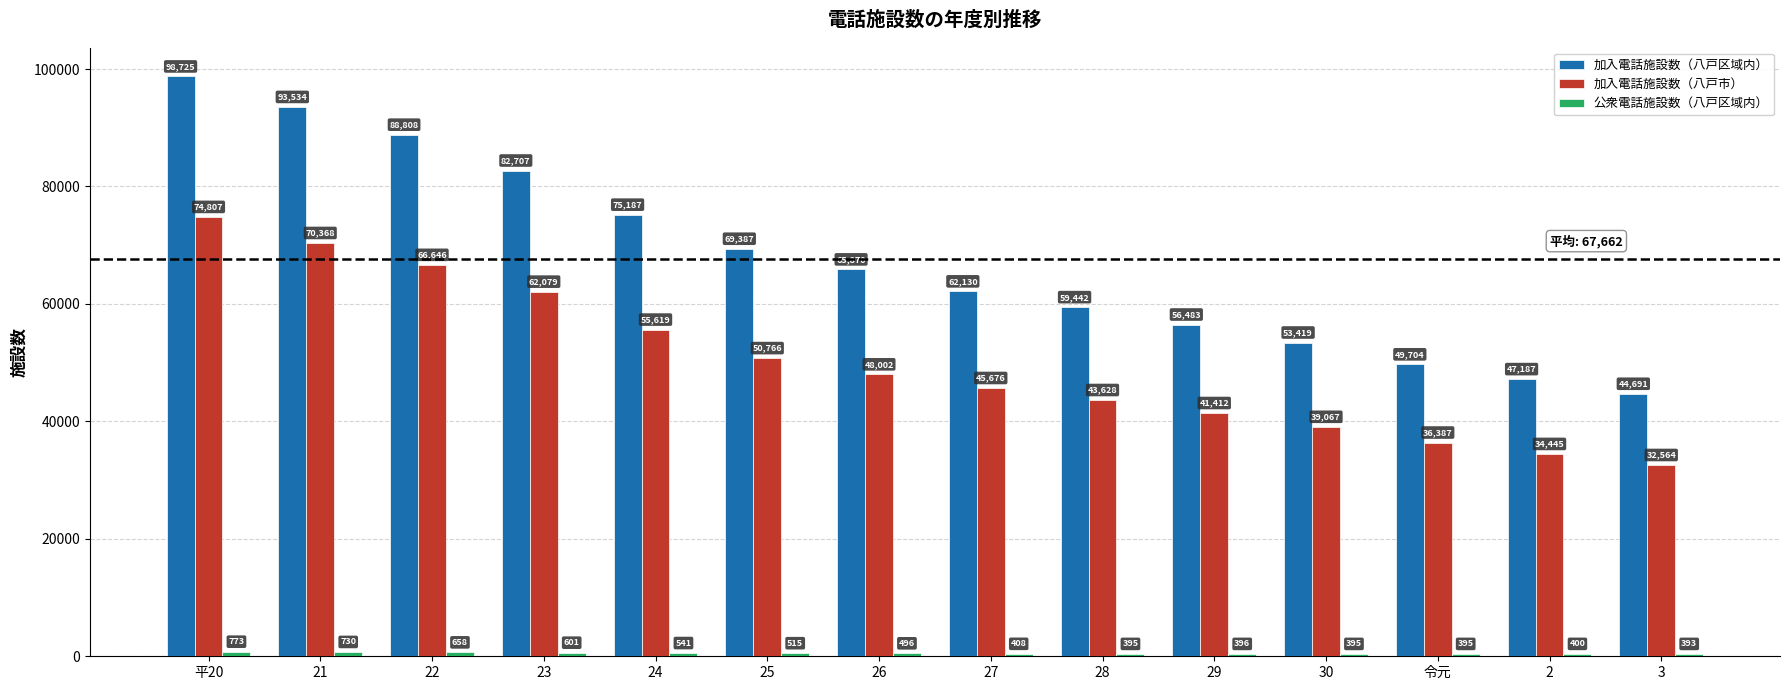

Read the 加入電話施設数（八戸市） value at 令元, to the nearest 10.

36390